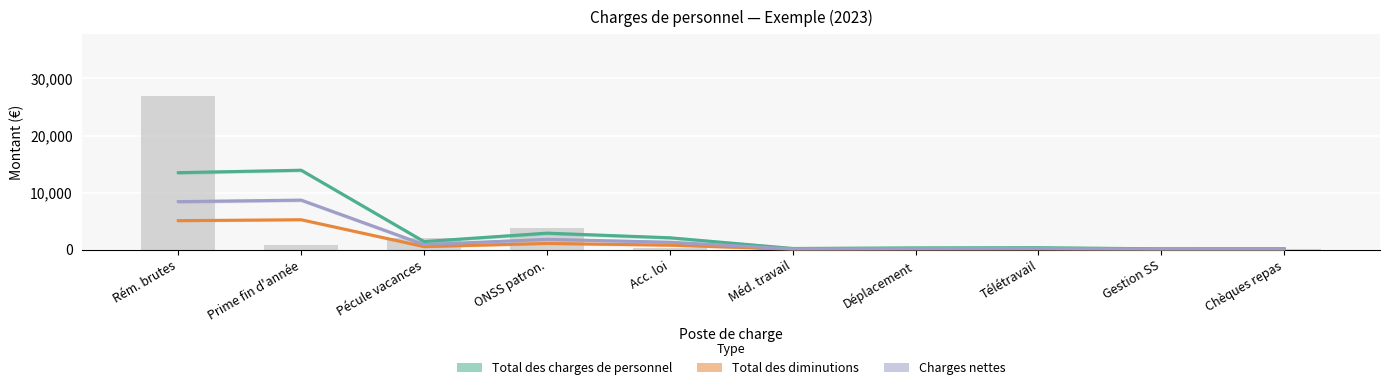

Which series has the largest range (max minus min)?

Total des charges de personnel